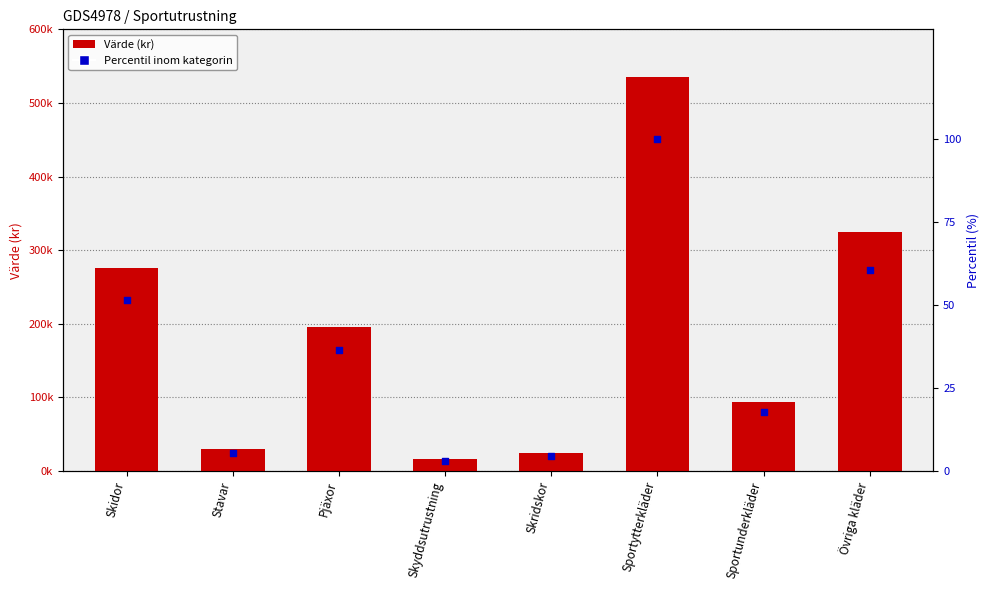

Which series has the largest total across all categories?

Värde (kr)